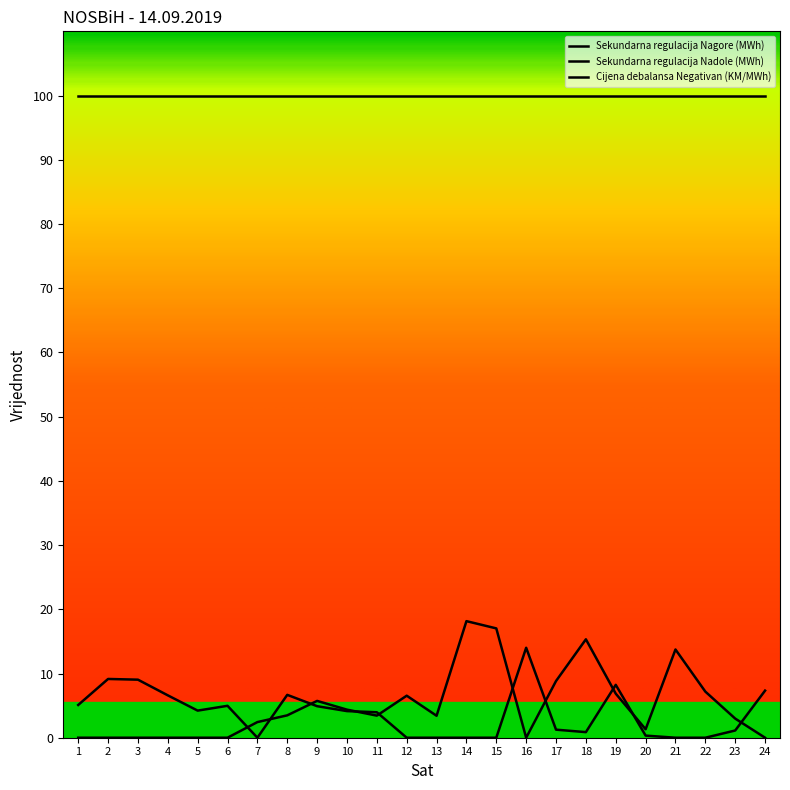

Does the chart display data point markers on the line(s)?

No